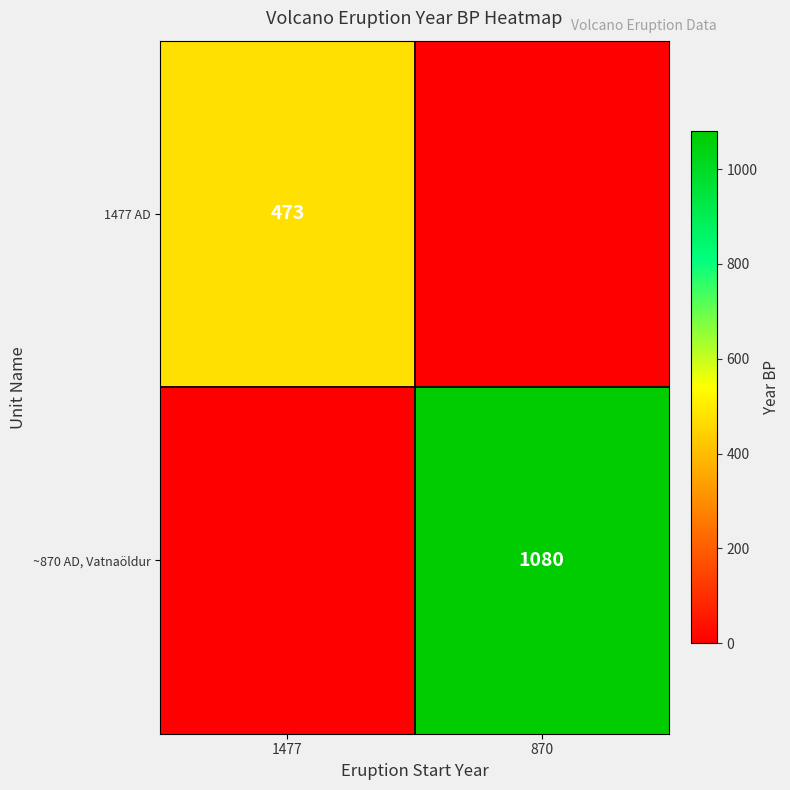

Is it true that ~870 AD, Vatnaöldur equals 1593 at 870?

False